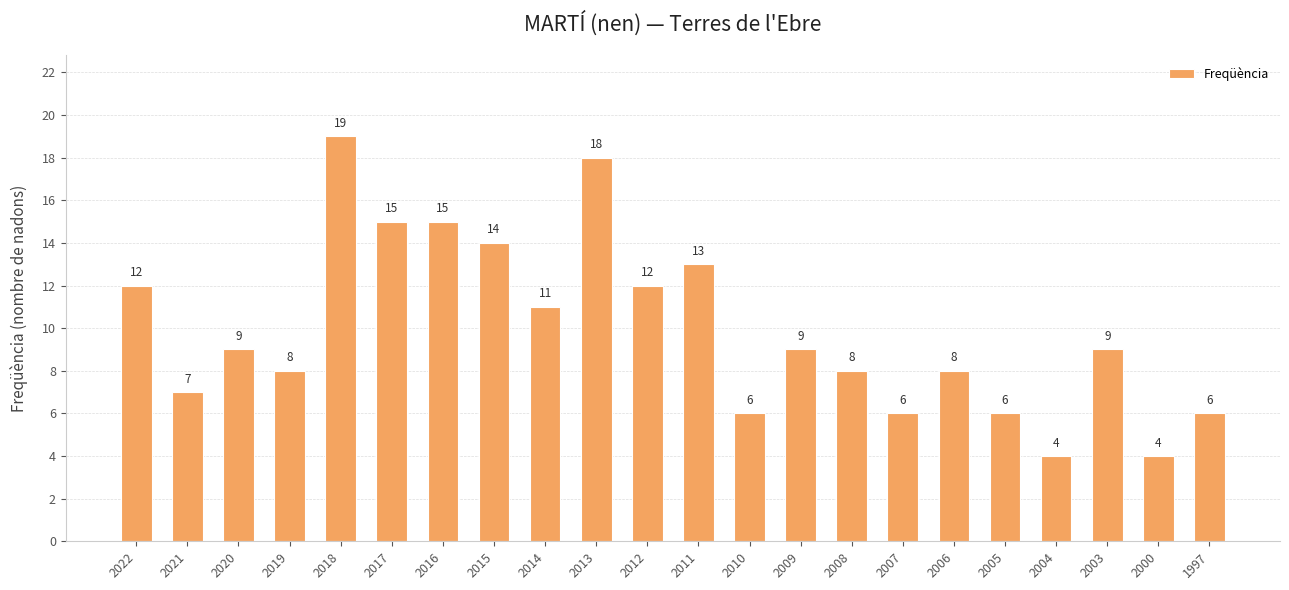

What is the sum of the values at 2006 and 2003?

17